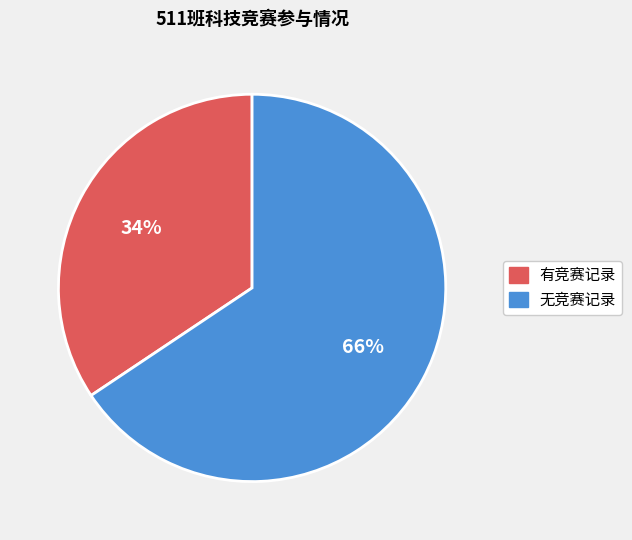

Does any single category account for the majority?

Yes